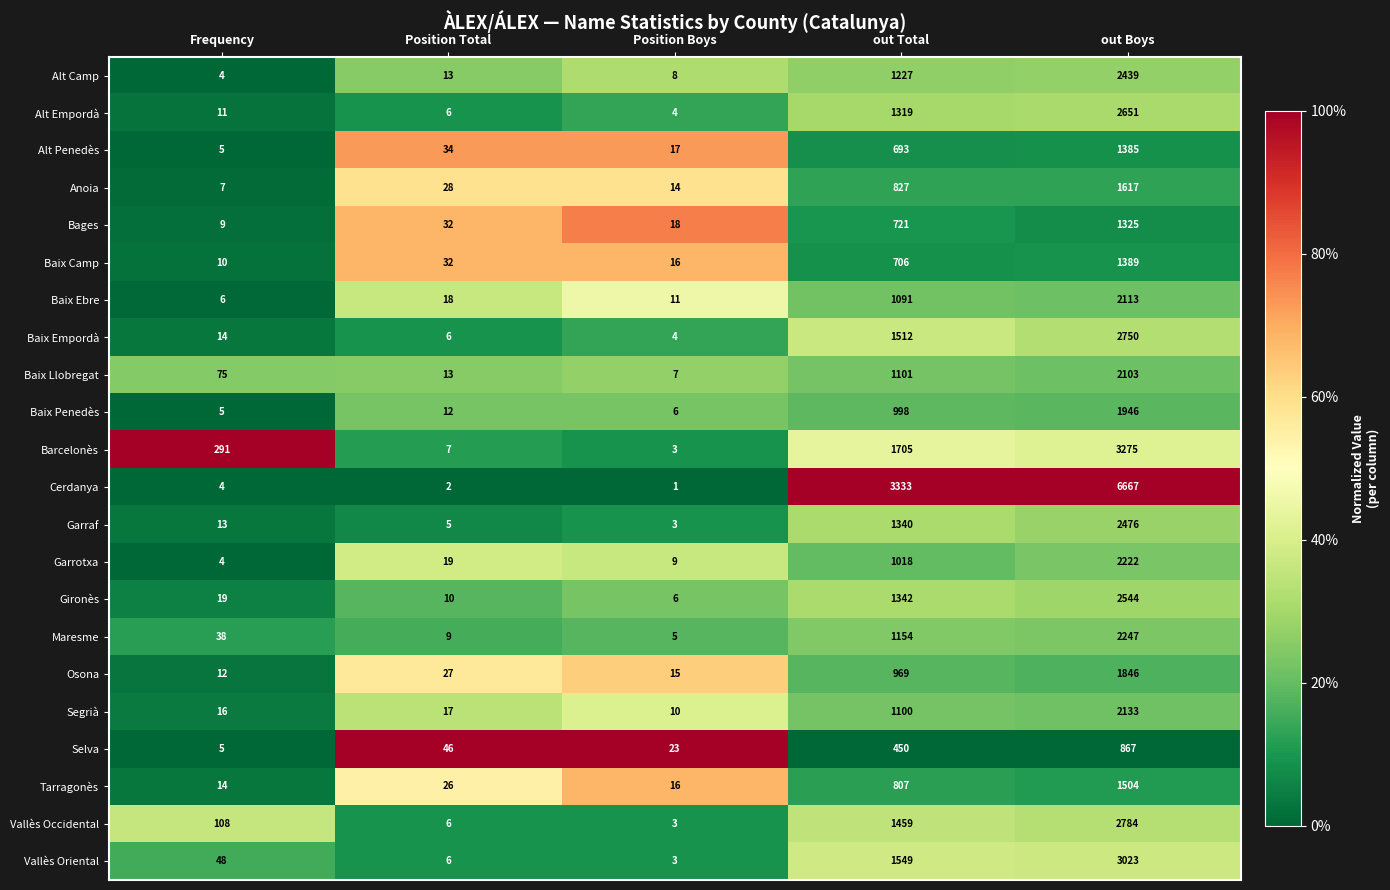

At which category does the chart reach its peak across all series?

out Boys